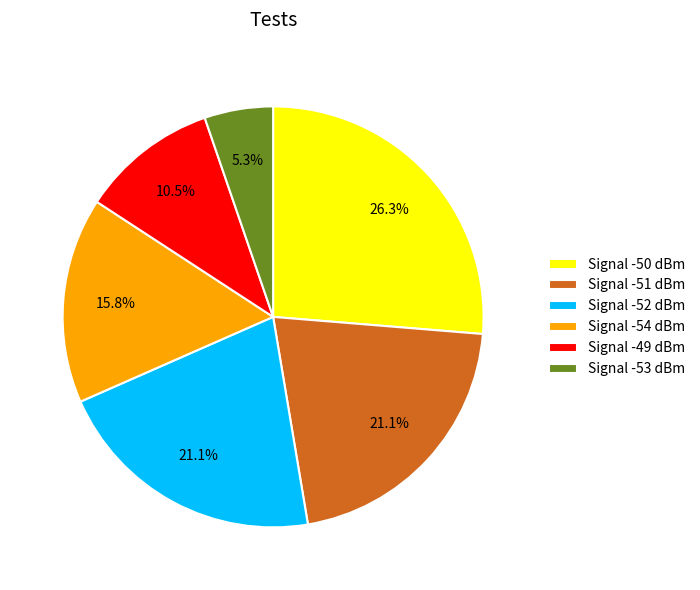

How many slices are in this pie chart?

6